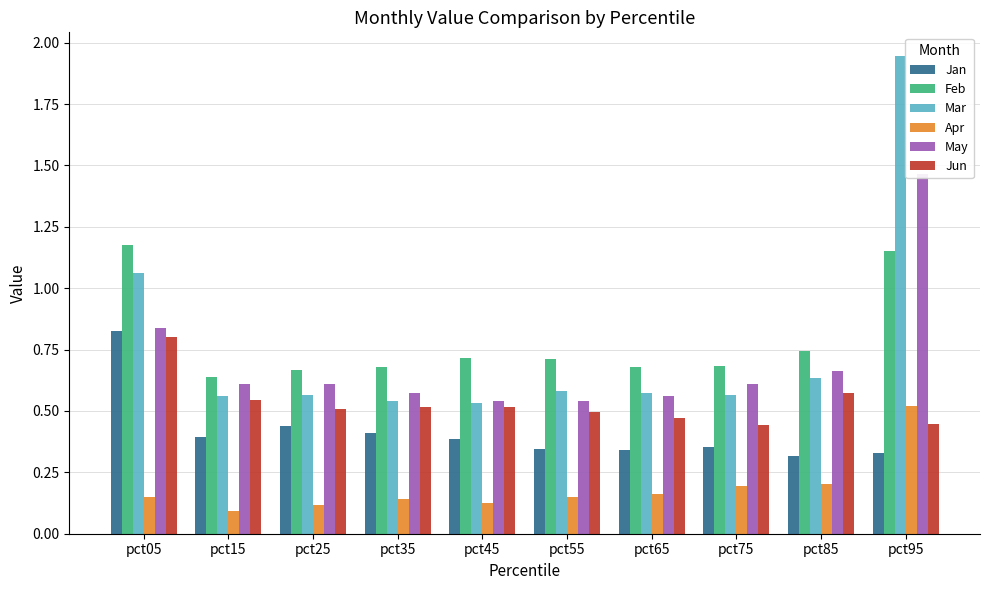

Reading left to right, extract all data points from this chart.

Jan: pct05=0.8	pct15=0.4	pct25=0.4	pct35=0.4	pct45=0.4	pct55=0.3	pct65=0.3	pct75=0.4	pct85=0.3	pct95=0.3
Feb: pct05=1.2	pct15=0.6	pct25=0.7	pct35=0.7	pct45=0.7	pct55=0.7	pct65=0.7	pct75=0.7	pct85=0.7	pct95=1.2
Mar: pct05=1.1	pct15=0.6	pct25=0.6	pct35=0.5	pct45=0.5	pct55=0.6	pct65=0.6	pct75=0.6	pct85=0.6	pct95=1.9
Apr: pct05=0.1	pct15=0.1	pct25=0.1	pct35=0.1	pct45=0.1	pct55=0.2	pct65=0.2	pct75=0.2	pct85=0.2	pct95=0.5
May: pct05=0.8	pct15=0.6	pct25=0.6	pct35=0.6	pct45=0.5	pct55=0.5	pct65=0.6	pct75=0.6	pct85=0.7	pct95=1.5
Jun: pct05=0.8	pct15=0.5	pct25=0.5	pct35=0.5	pct45=0.5	pct55=0.5	pct65=0.5	pct75=0.4	pct85=0.6	pct95=0.4